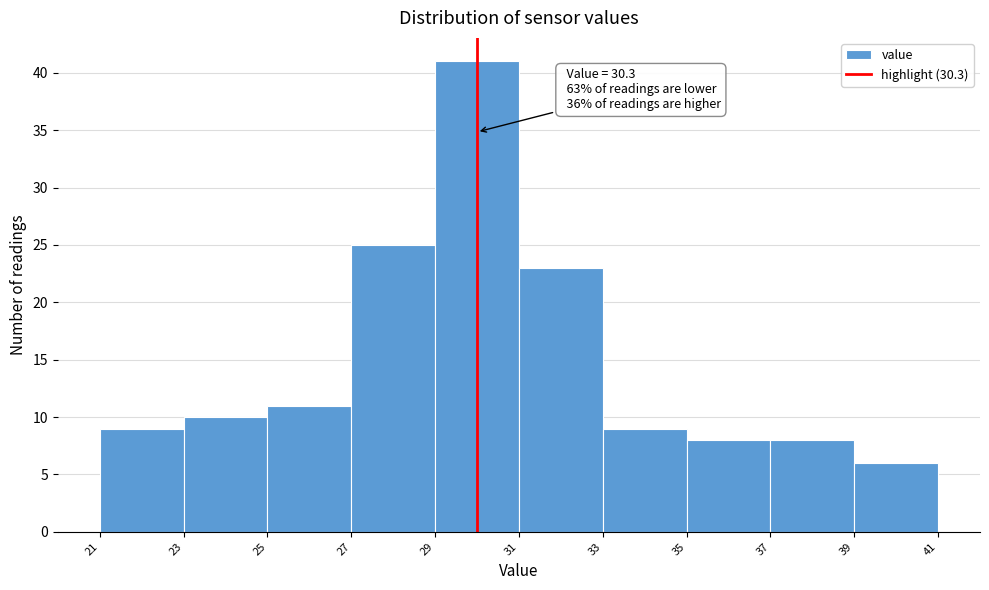

Reading left to right, what are all the values shown in this chart?

9	10	11	25	41	23	9	8	8	6